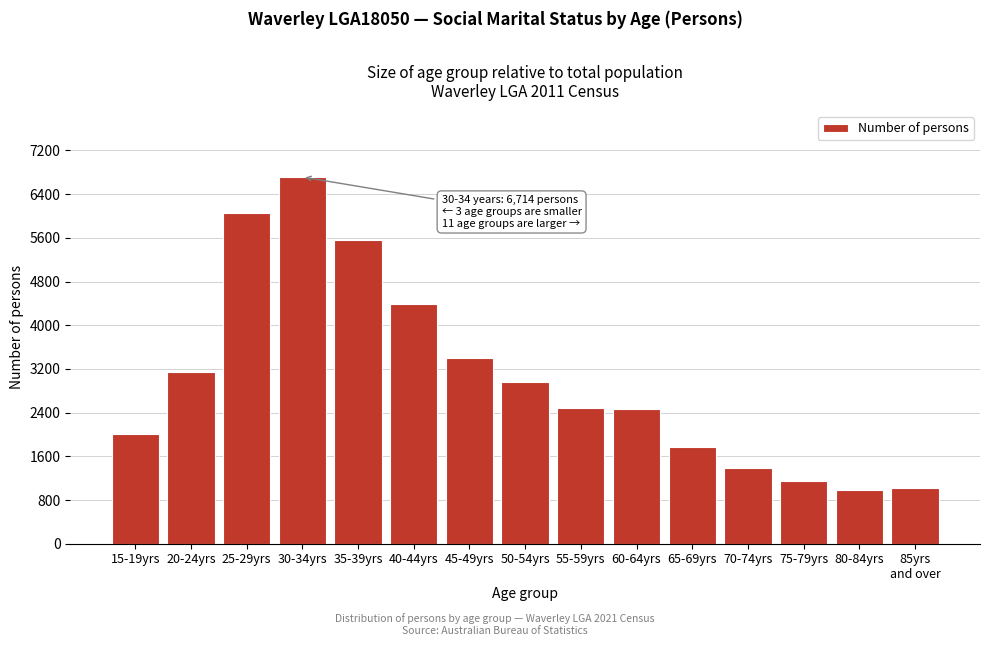

Which has a higher value, 65-69yrs or 45-49yrs?

45-49yrs